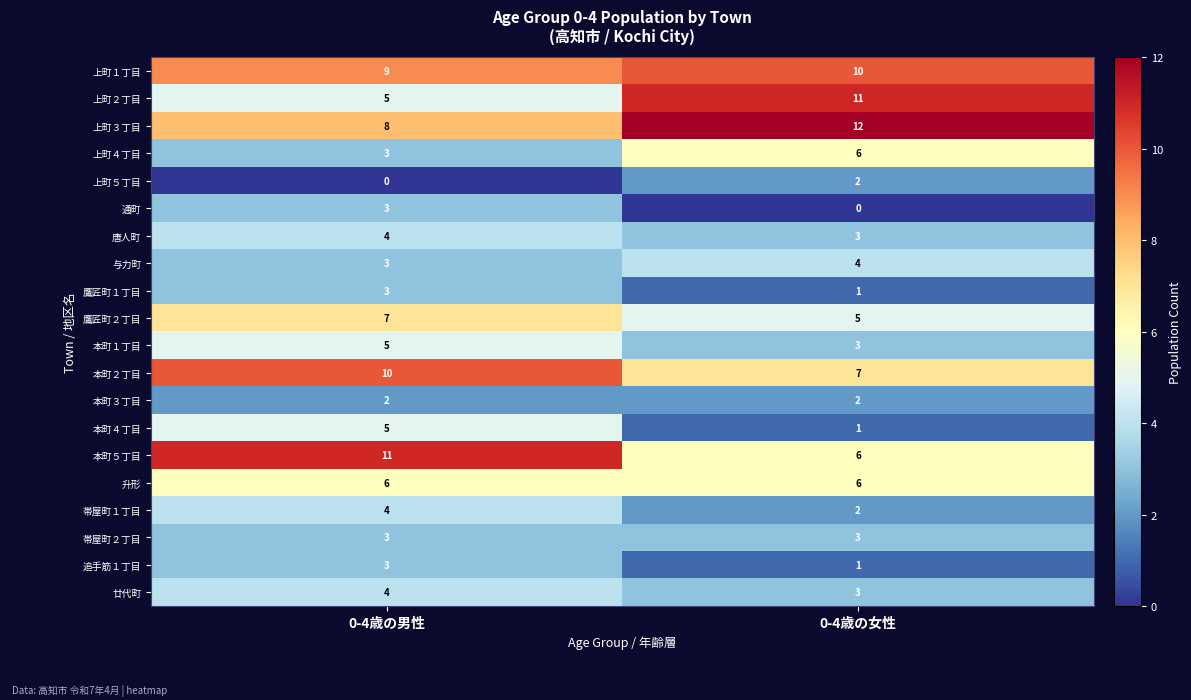

What is the maximum value shown in the chart?

12